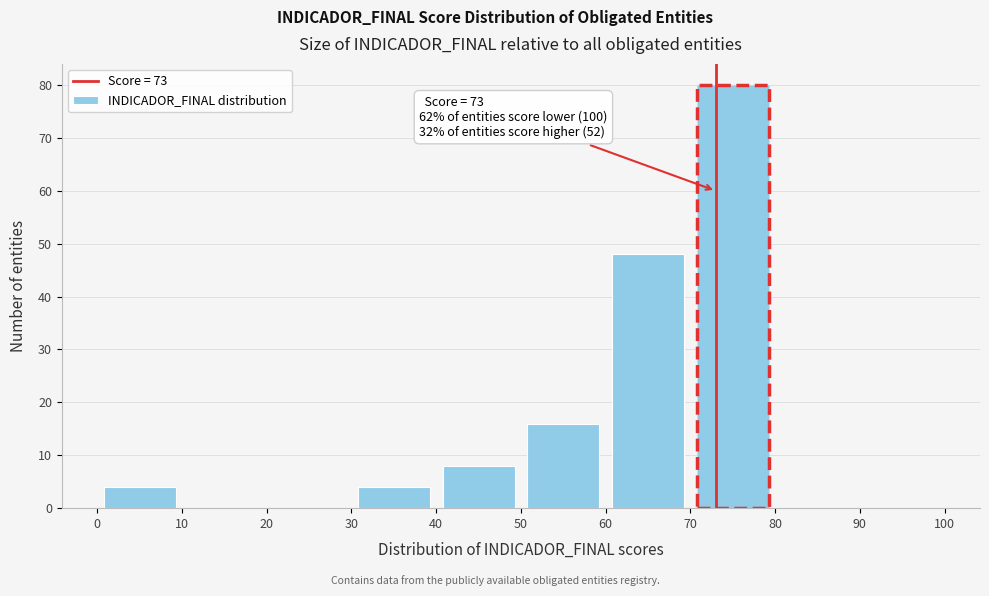

Over which range of the x-axis is the bar tallest?

70 to 80